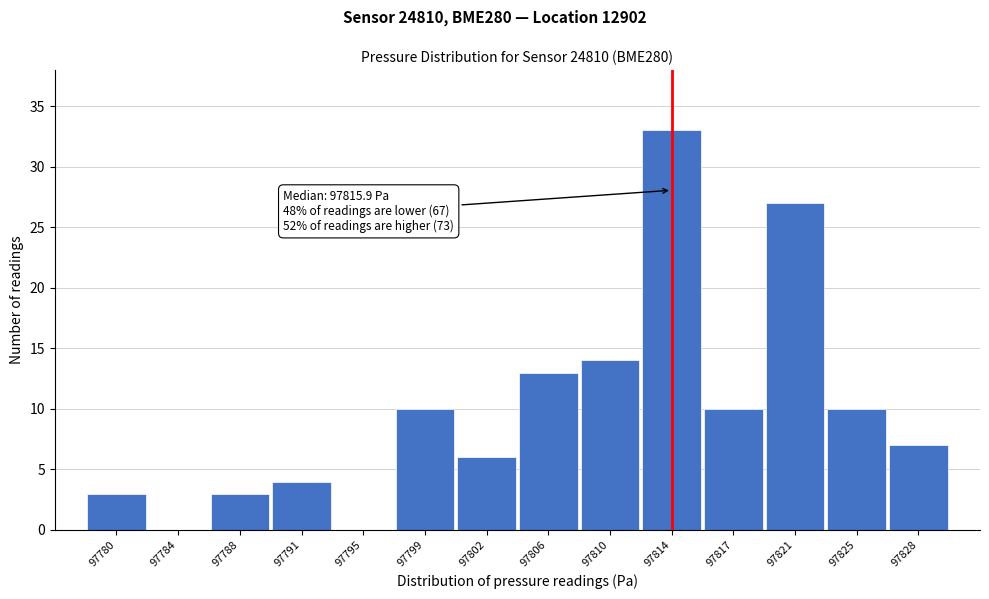

Reading right to left, what are all the values shown in this chart?

97828=7	97825=10	97821=27	97817=10	97814=33	97810=14	97806=13	97802=6	97799=10	97795=0	97791=4	97788=3	97784=0	97780=3